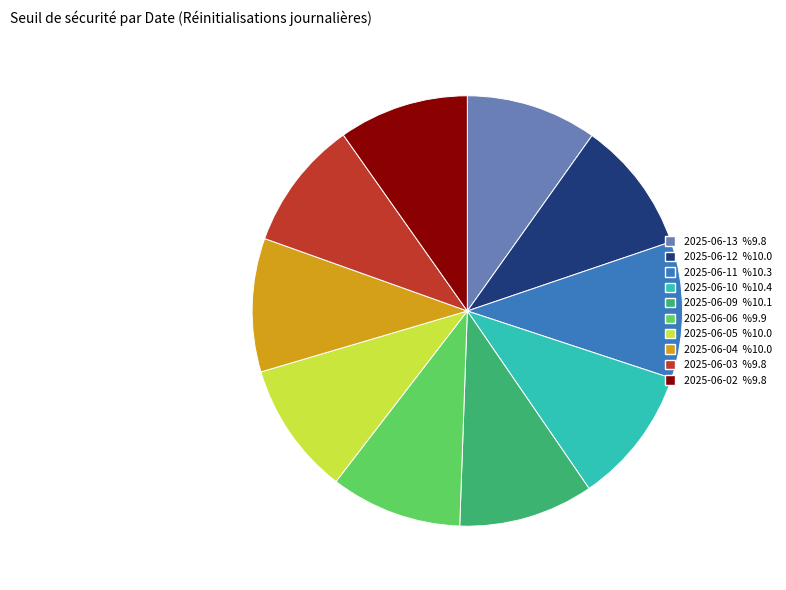

Between 2025-06-10 %10.4 and 2025-06-02 %9.8, which is larger?

2025-06-10 %10.4